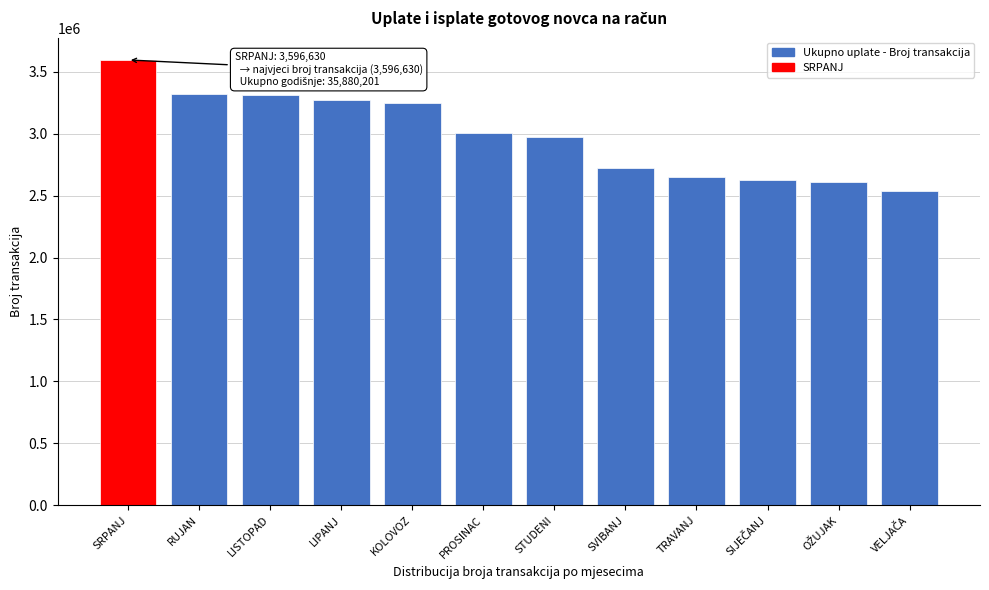

What is the difference between the maximum and minimum values?

1059907